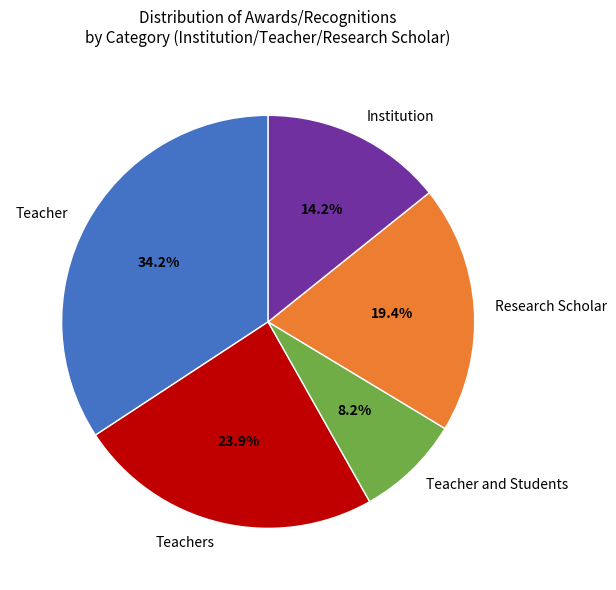

Does Teacher and Students account for over 50% of the chart?

No